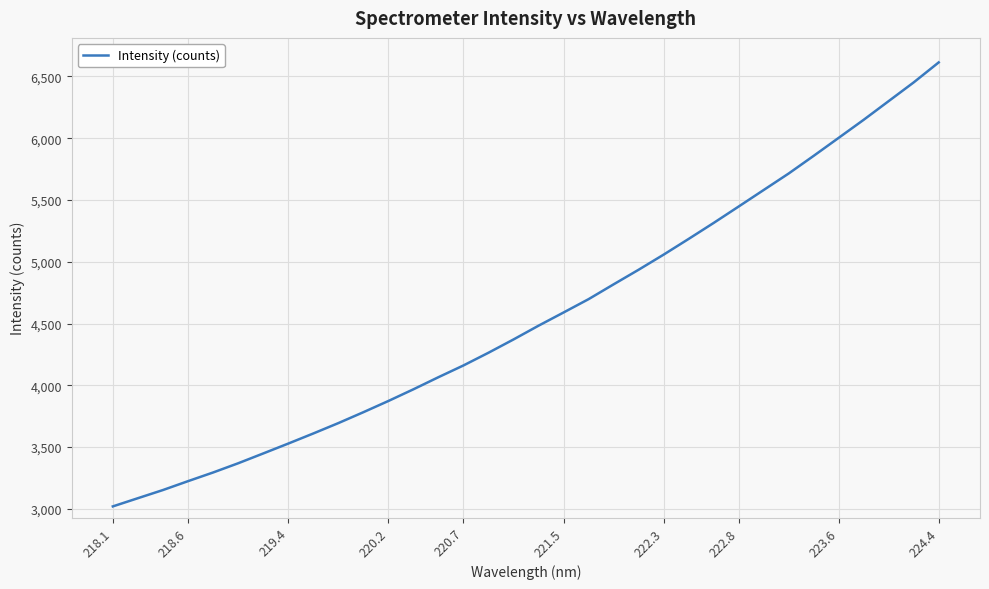

What is the greatest value displayed?

6613.7